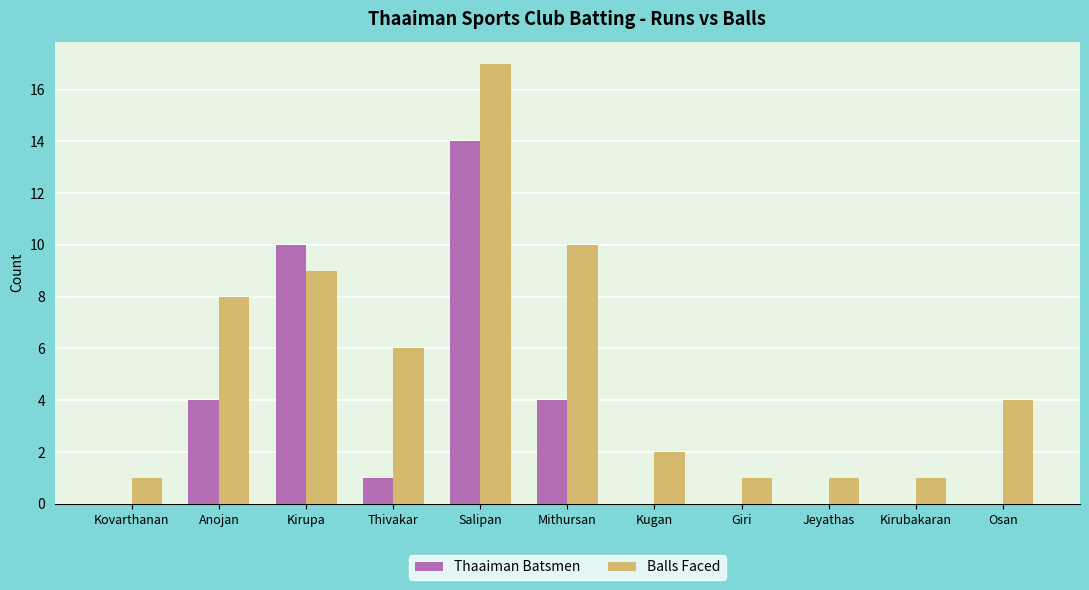

True or false: Thaaiman Batsmen has a value of 9 at Kirubakaran.

False